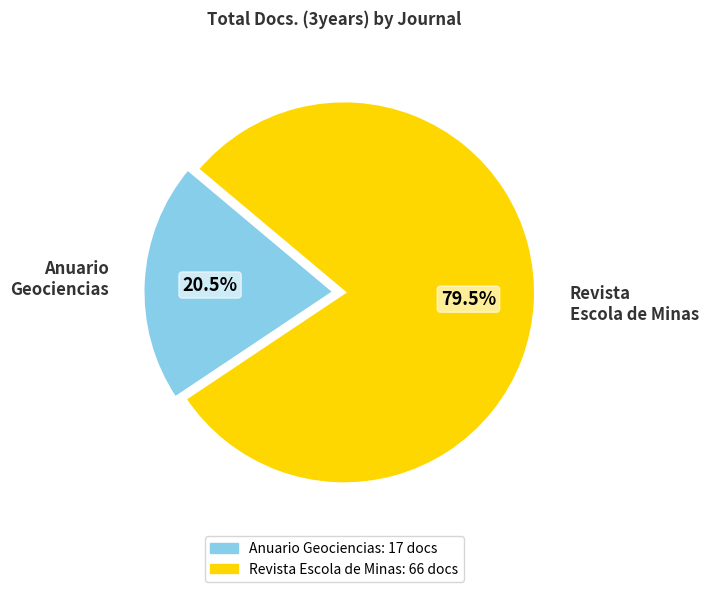

To the nearest percent, what is the difference between the largest and smallest slice percentages?

59%